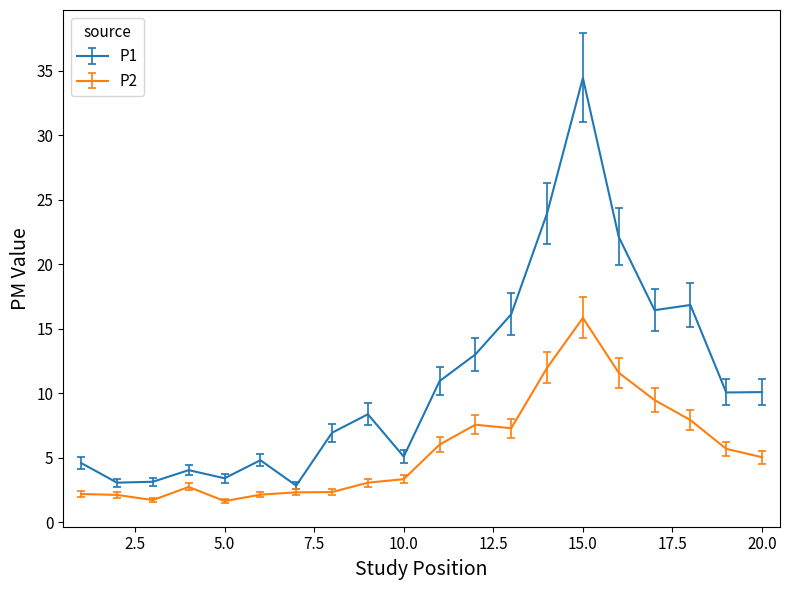

True or false: P2 and P1 cross at least once.

False